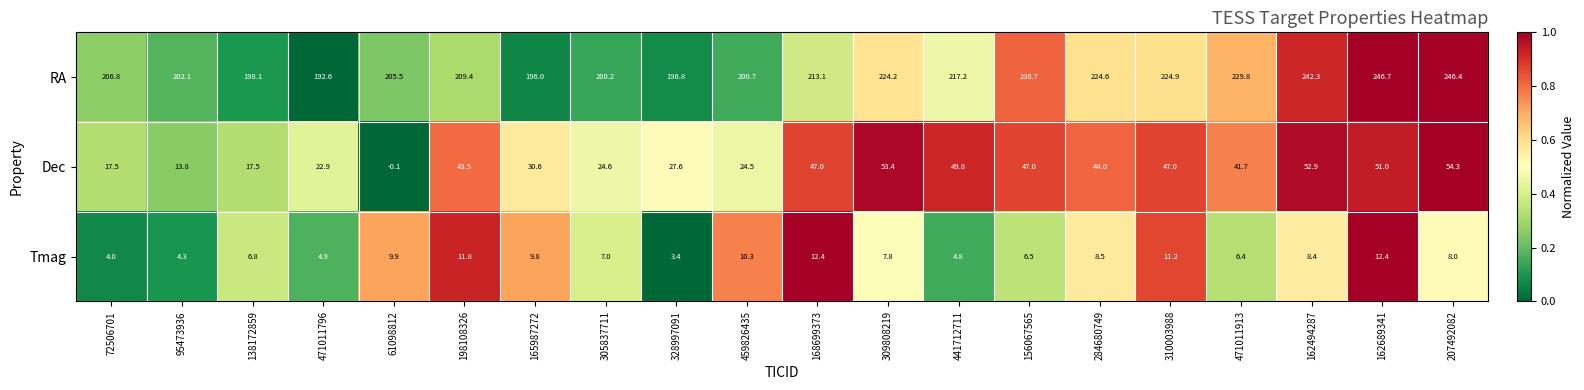

Which series has the largest total across all categories?

RA